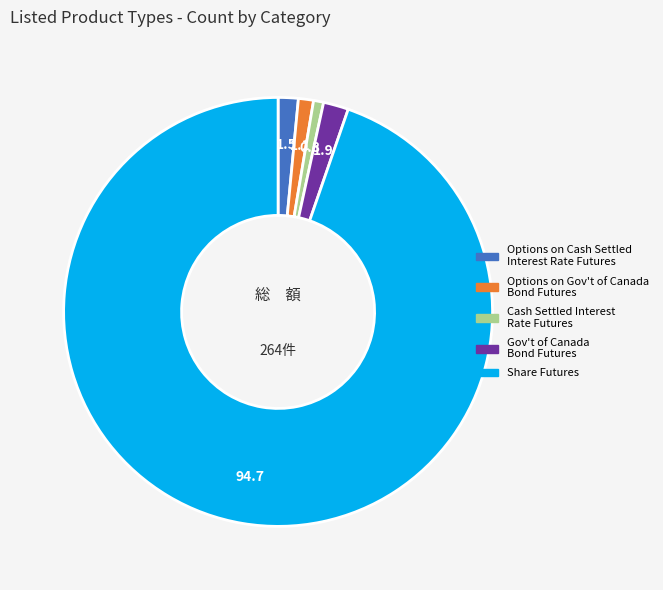

Combined, do Options on Gov't of Canada Bond Futures and Options on Cash Settled Interest Rate Futures account for over 50%?

No